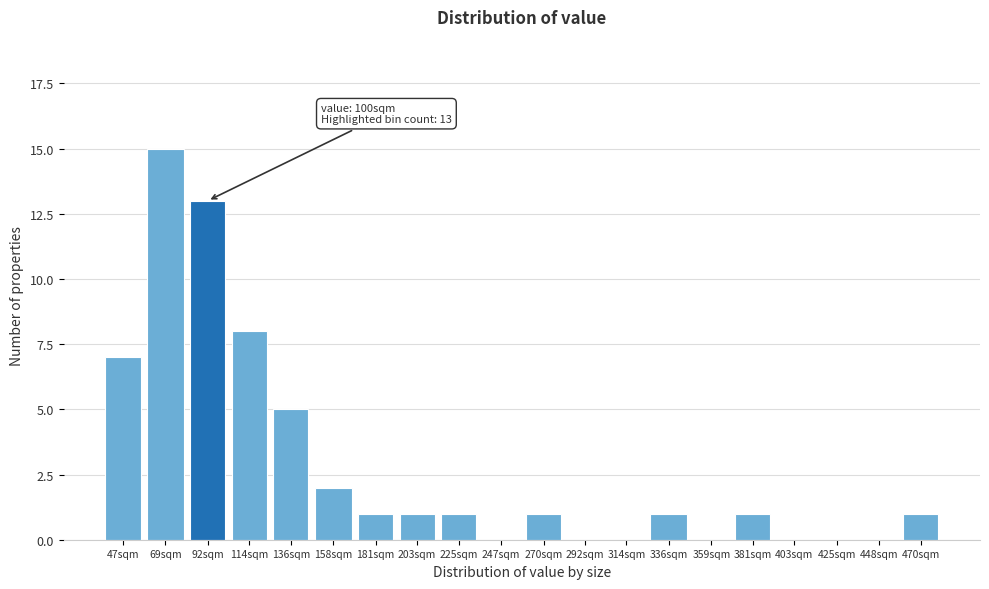

Reading right to left, list all the values displayed in this chart.

470sqm=1	448sqm=0	425sqm=0	403sqm=0	381sqm=1	359sqm=0	336sqm=1	314sqm=0	292sqm=0	270sqm=1	247sqm=0	225sqm=1	203sqm=1	181sqm=1	158sqm=2	136sqm=5	114sqm=8	92sqm=13	69sqm=15	47sqm=7